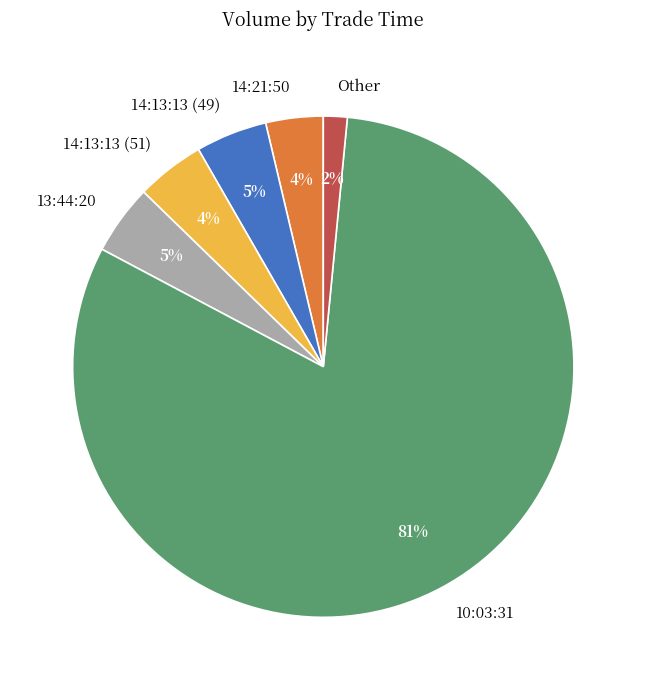

Which has a higher value, 14:21:50 or 13:44:20?

13:44:20